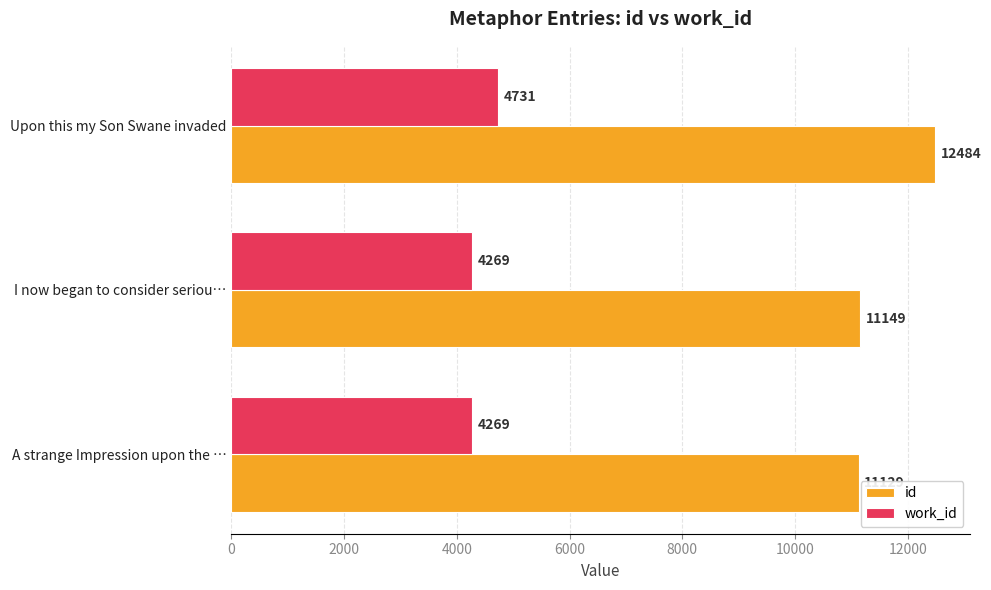

The work_id series shows 1631 at Upon this my Son Swane invaded. True or false?

False